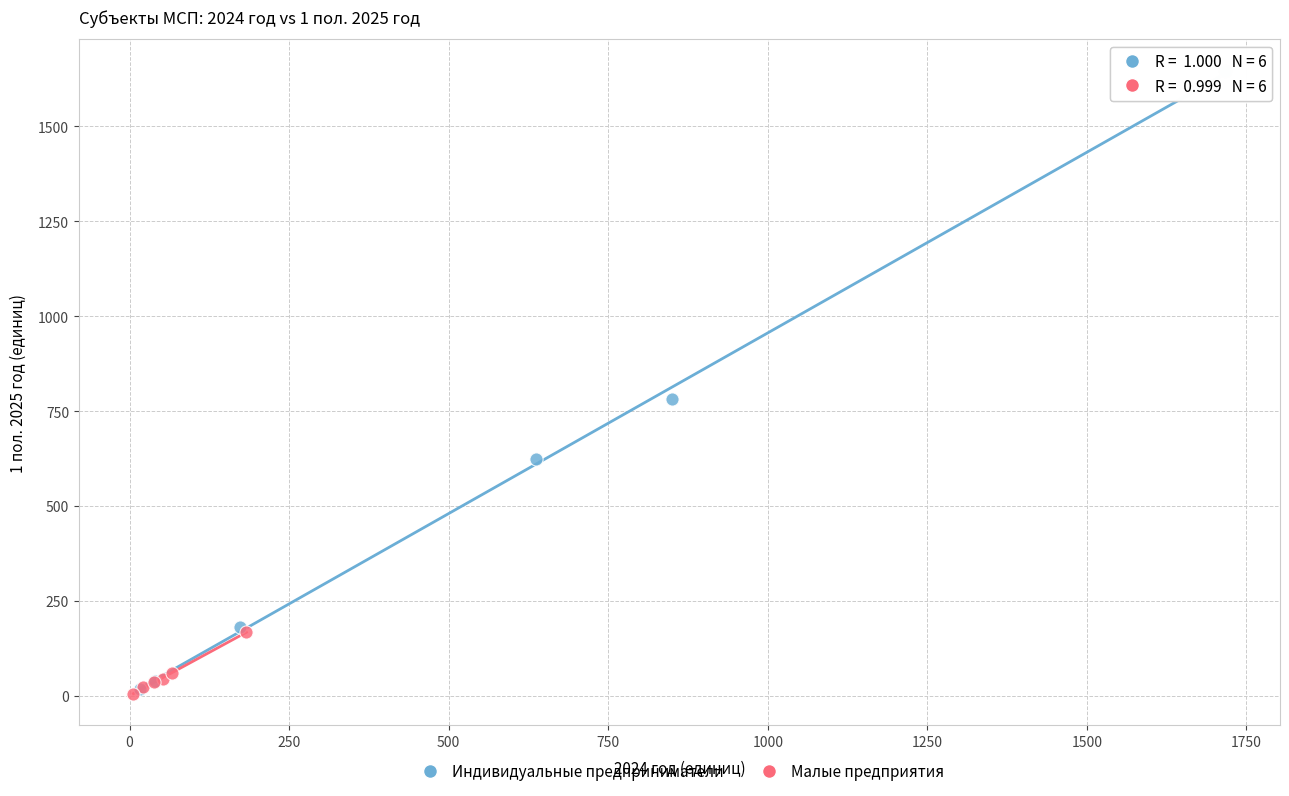

Which series contains the highest Y value?

Индивидуальные предприниматели